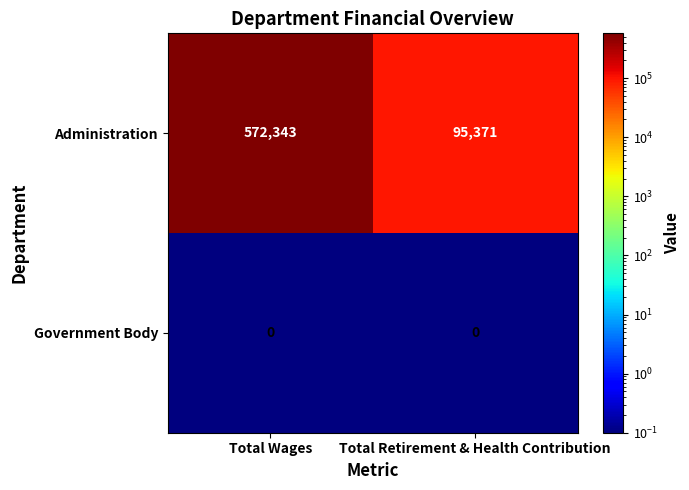

What is the sum of all Administration values?

667714